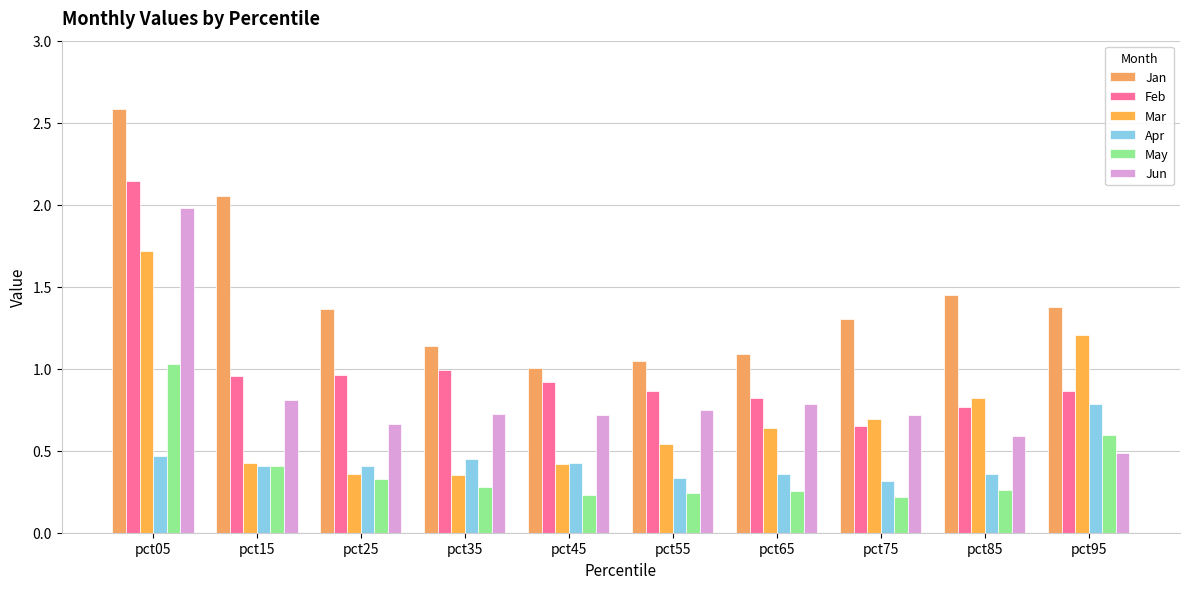

At which category is the sum across all series the highest?

pct05